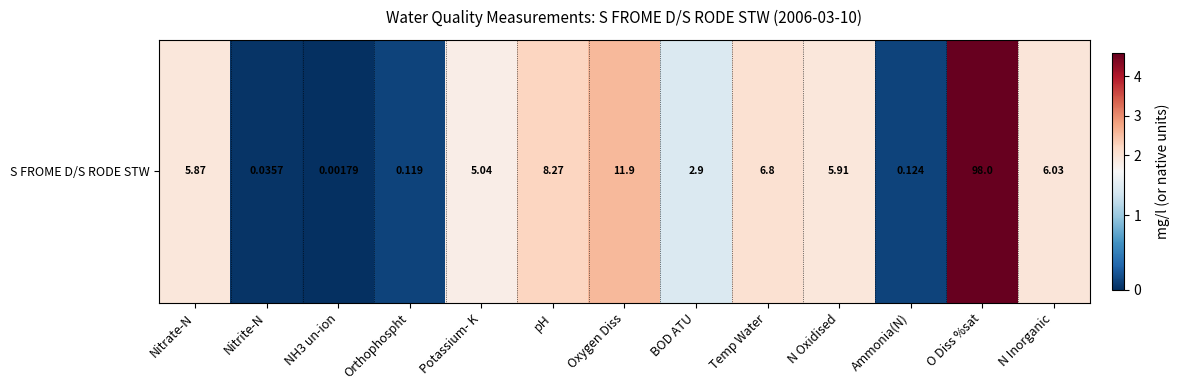

List the labels in order of value, smallest first.

NH3 un-ion, Nitrite-N, Orthophospht, Ammonia(N), BOD ATU, Potassium- K, Nitrate-N, N Oxidised, N Inorganic, Temp Water, pH, Oxygen Diss, O Diss %sat